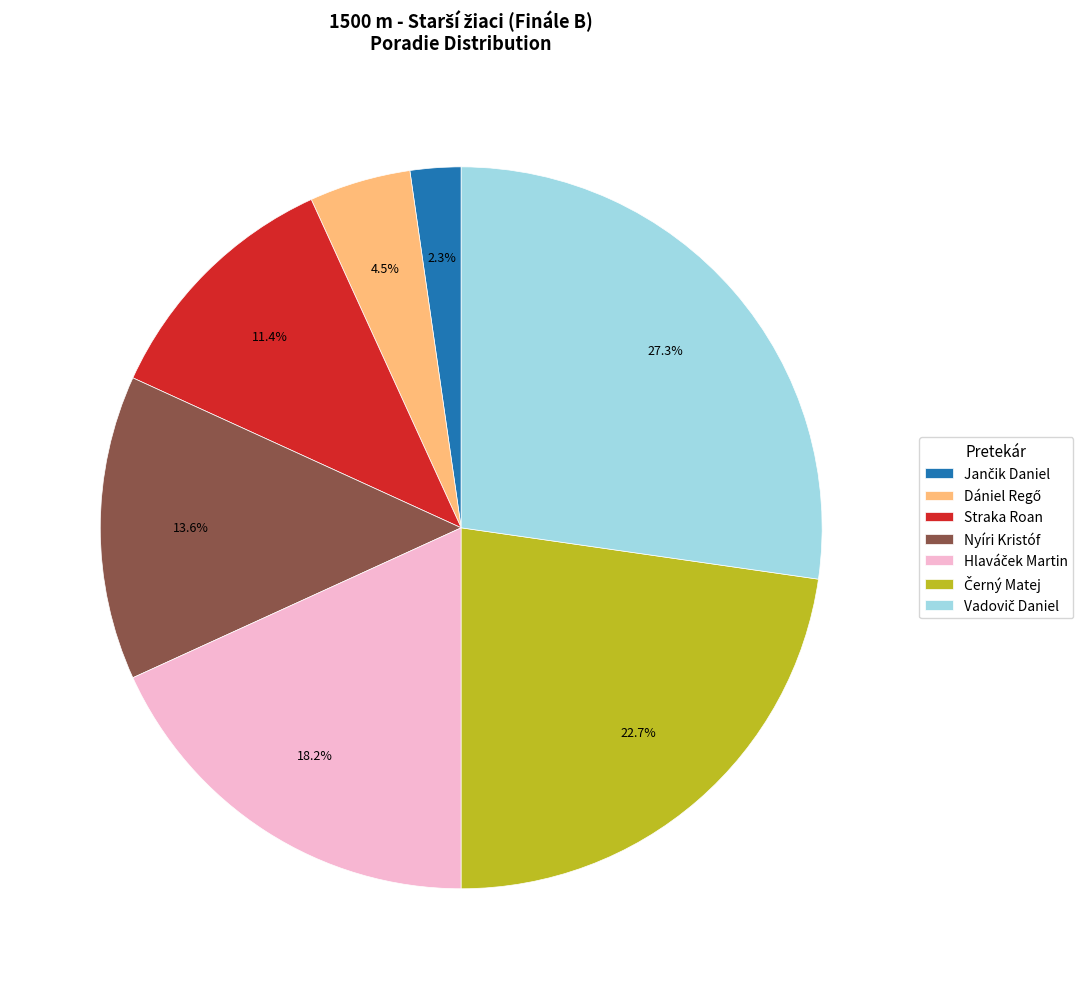

Between Nyíri Kristóf and Straka Roan, which is larger?

Nyíri Kristóf